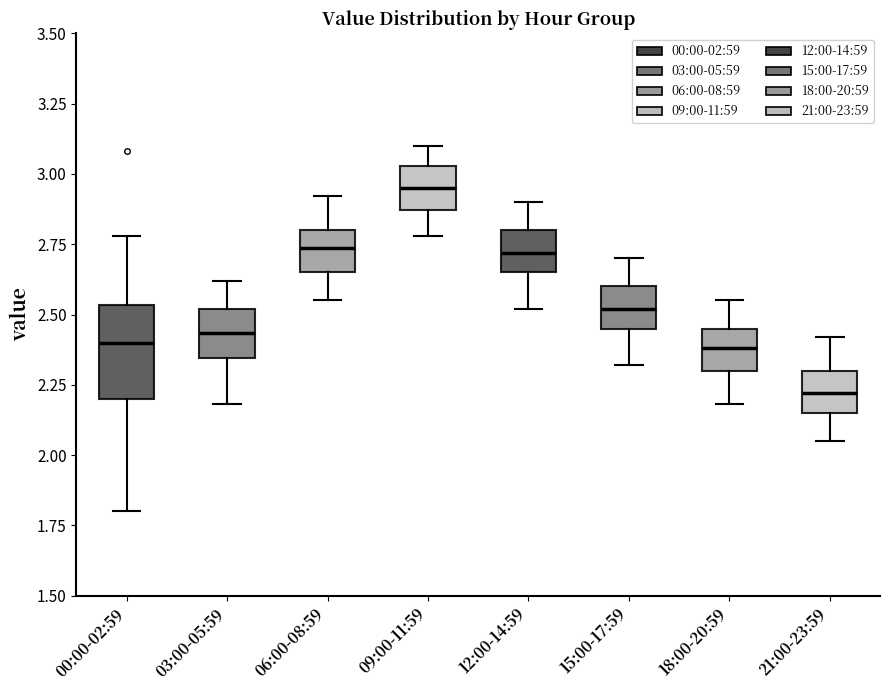

Reading left to right, read every box against the y-axis: the position of its median line, the range the box covers, and the ends of its whiskers. The values are not printed on the chart, so give them approximately, as read against the axis.

00:00-02:59: median 2.40, box 2.20 to 2.55, whiskers 1.80 to 2.80
03:00-05:59: median 2.45, box 2.35 to 2.50, whiskers 2.20 to 2.60
06:00-08:59: median 2.75, box 2.65 to 2.80, whiskers 2.55 to 2.90
09:00-11:59: median 2.95, box 2.85 to 3.05, whiskers 2.80 to 3.10
12:00-14:59: median 2.70, box 2.65 to 2.80, whiskers 2.50 to 2.90
15:00-17:59: median 2.50, box 2.45 to 2.60, whiskers 2.30 to 2.70
18:00-20:59: median 2.40, box 2.30 to 2.45, whiskers 2.20 to 2.55
21:00-23:59: median 2.20, box 2.15 to 2.30, whiskers 2.05 to 2.40